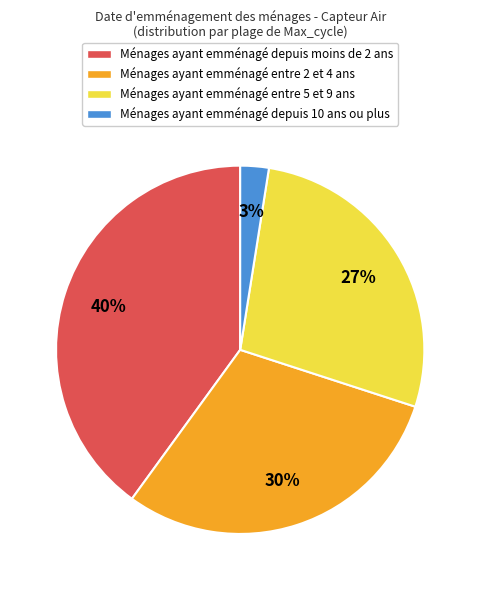

To the nearest percent, what is the average slice percentage?

25%